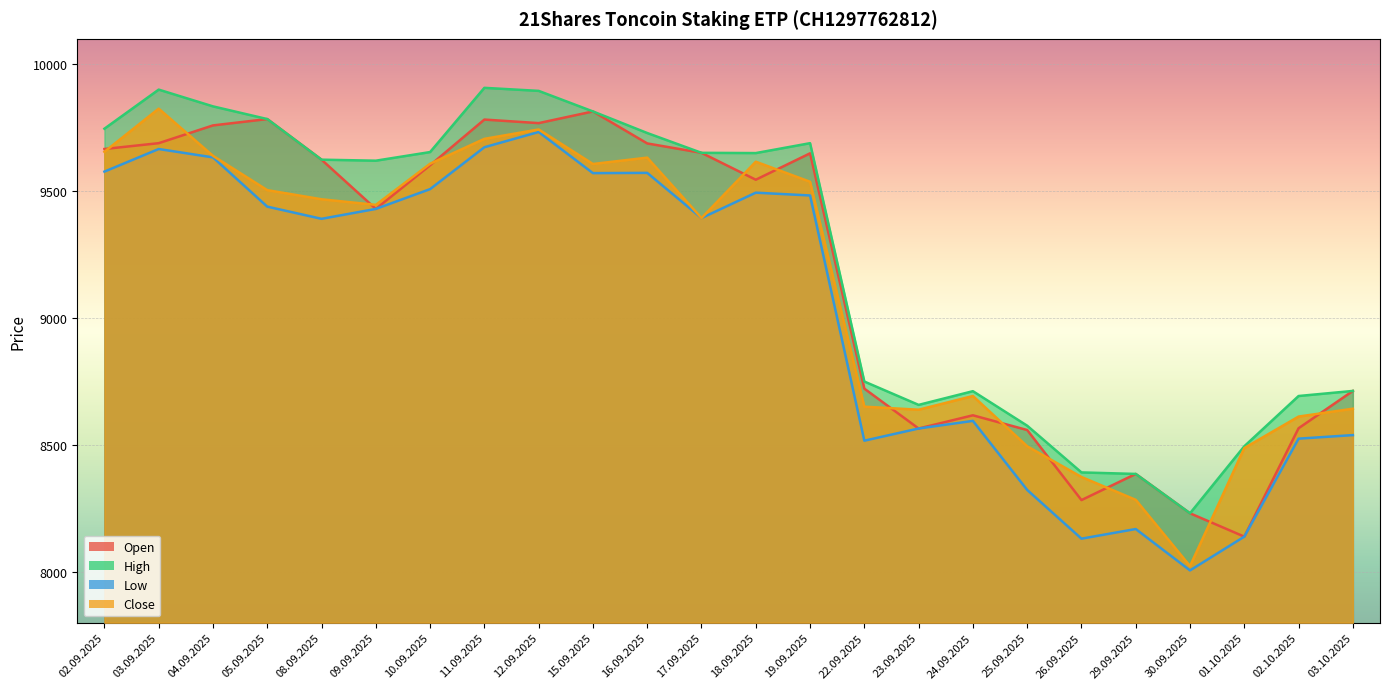

Which series has the largest total across all categories?

High